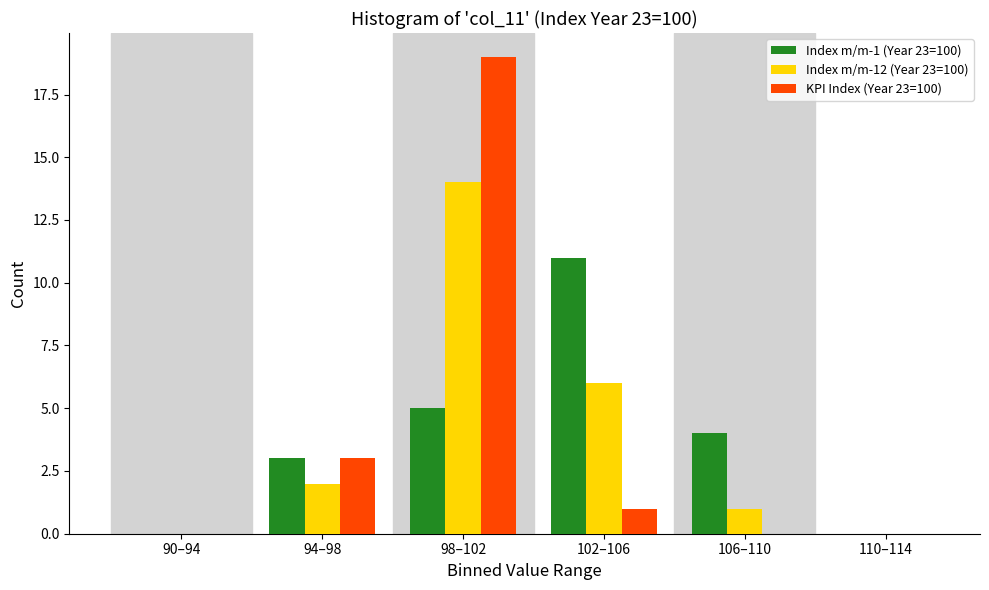

Reading right to left, transcribe all the data shown in this chart.

Index m/m-1 (Year 23=100): 110–114=0	106–110=4	102–106=11	98–102=5	94–98=3	90–94=0
Index m/m-12 (Year 23=100): 110–114=0	106–110=1	102–106=6	98–102=14	94–98=2	90–94=0
KPI Index (Year 23=100): 110–114=0	106–110=0	102–106=1	98–102=19	94–98=3	90–94=0